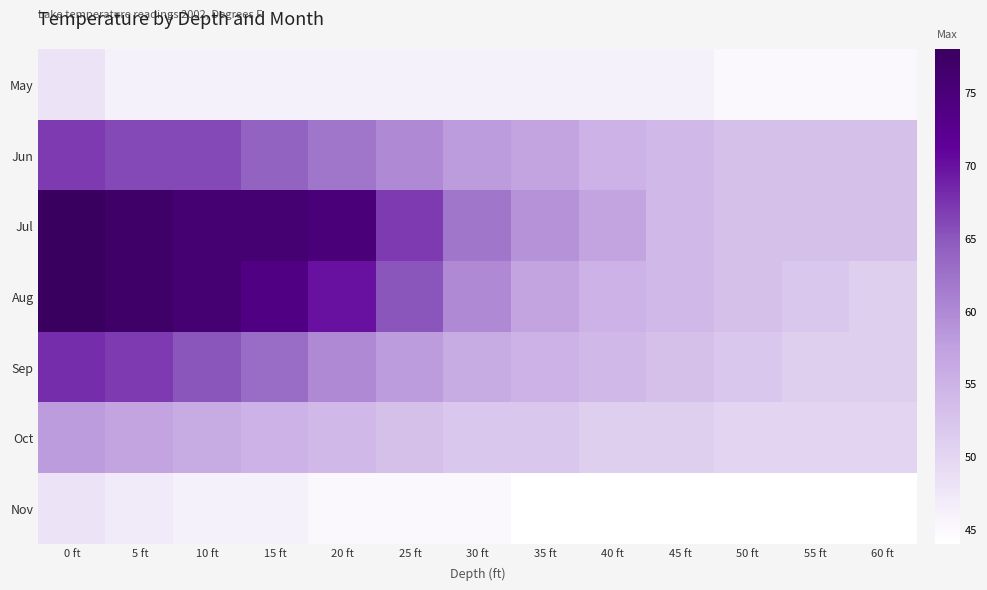

True or false: Aug has a value of 43 at 20 ft.

False